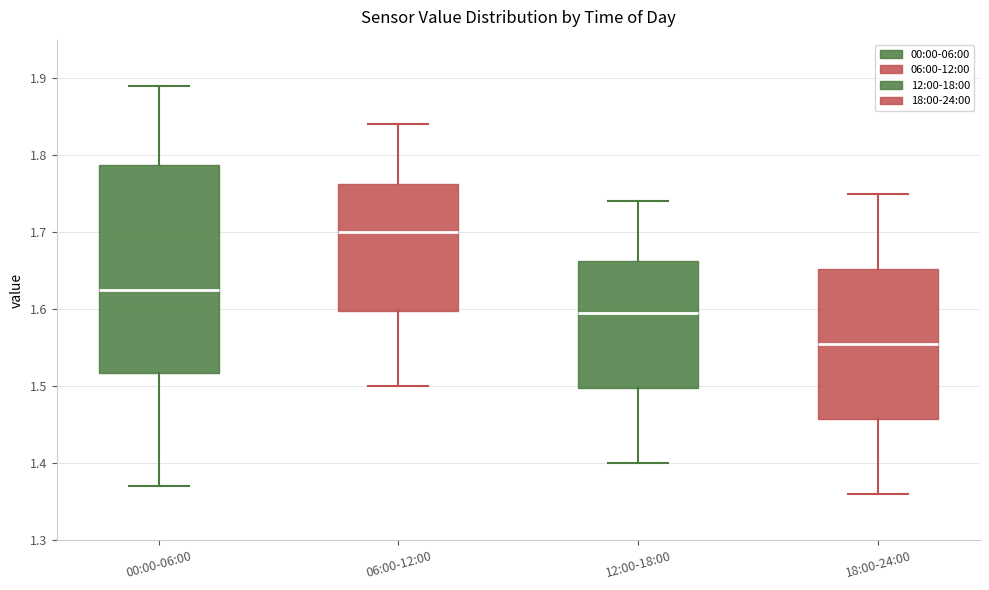

Reading left to right, transcribe this box plot: for each box, give where its median line is, the range the box spans, and where its two whiskers end, as read against the y-axis. The values are not printed on the chart, so give them approximately, as read against the axis.

00:00-06:00: median 1.63, box 1.52 to 1.79, whiskers 1.37 to 1.89
06:00-12:00: median 1.70, box 1.60 to 1.76, whiskers 1.50 to 1.84
12:00-18:00: median 1.60, box 1.50 to 1.66, whiskers 1.40 to 1.74
18:00-24:00: median 1.56, box 1.46 to 1.65, whiskers 1.36 to 1.75